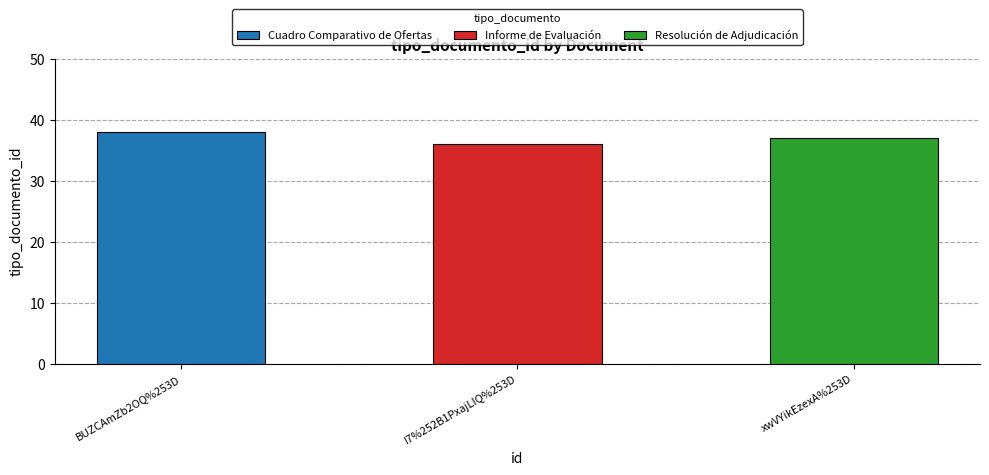

Reading left to right, extract all data points from this chart.

BUZCAmZb2OQ%253D=38	I7%252B1PxajLIQ%253D=36	xwVYikEzexA%253D=37